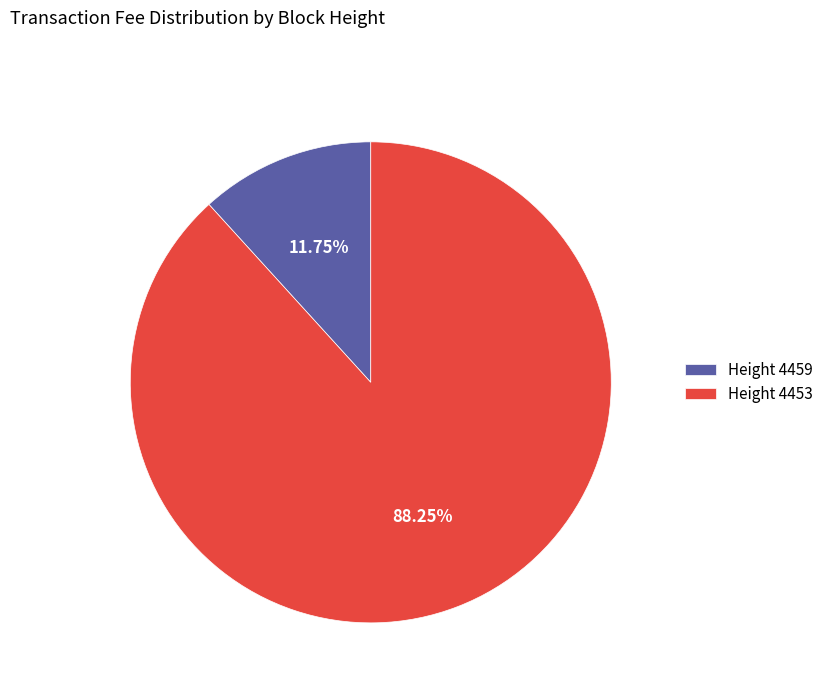

Count the number of slices in the pie.

2